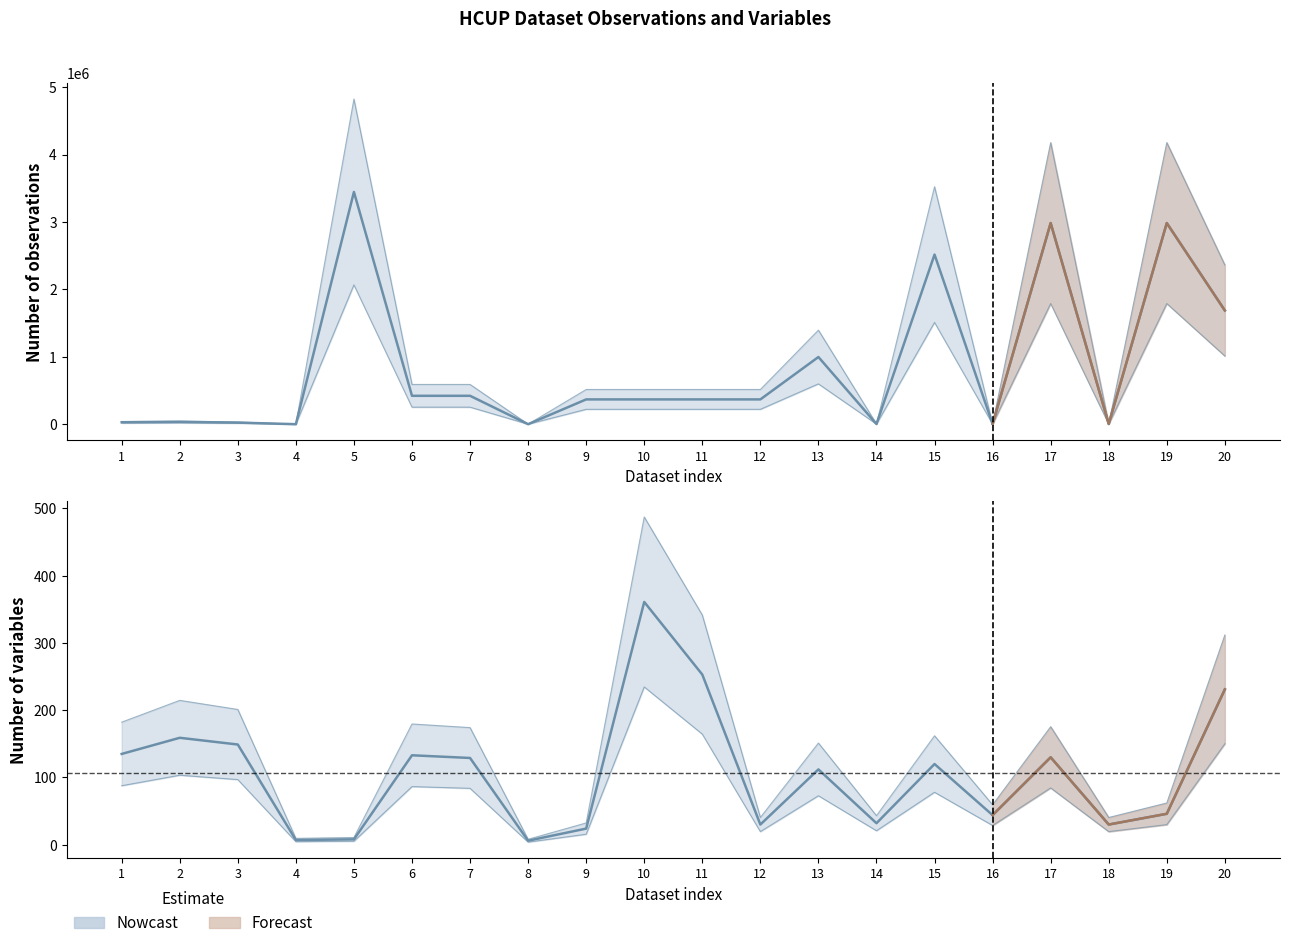

The Number of observation series shows 2067353.4 at 5. True or false?

True